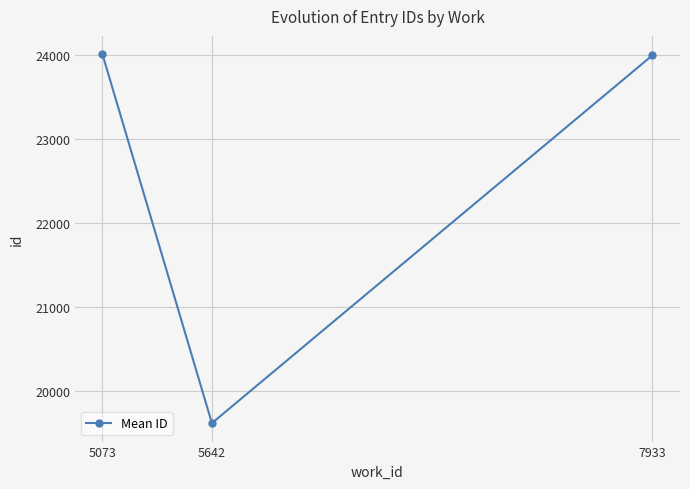

Where does the data first go above 23996?

5073